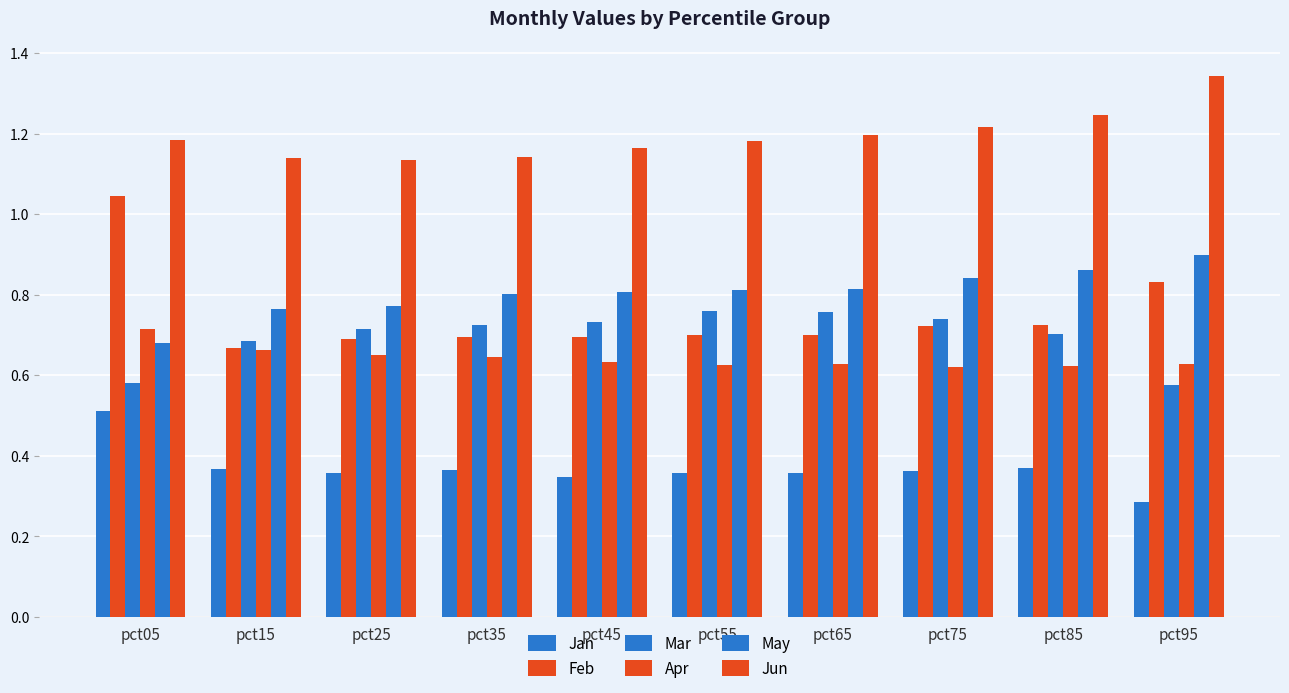

What is the greatest value displayed?

1.3